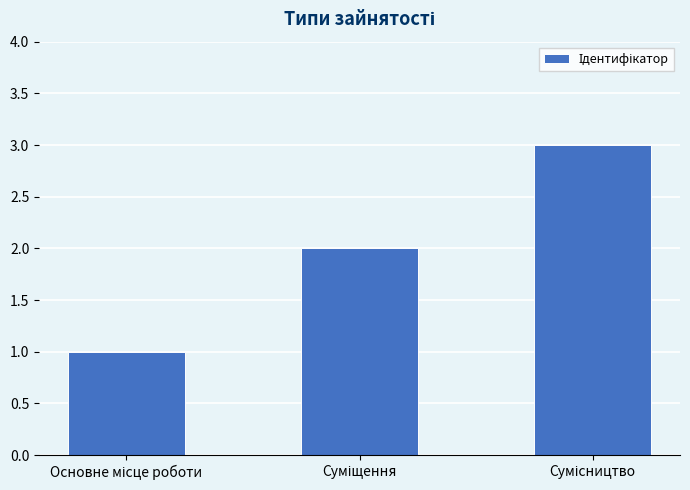

What is the sum of all values?

6